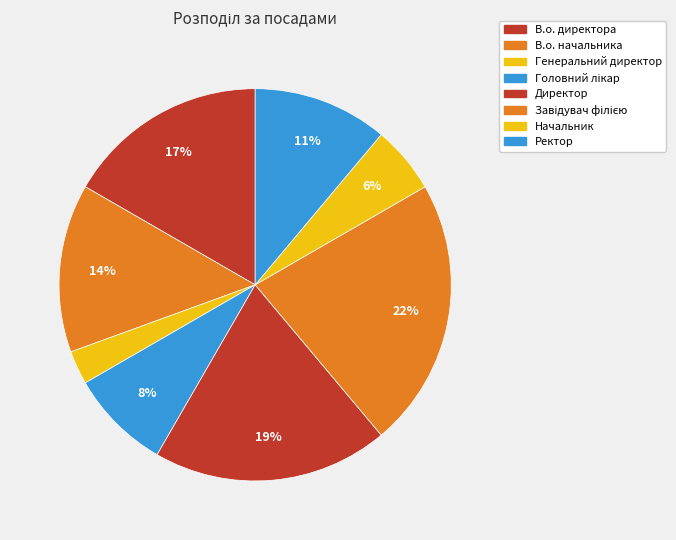

What is the total percentage of Ректор and Генеральний директор?

13.9%